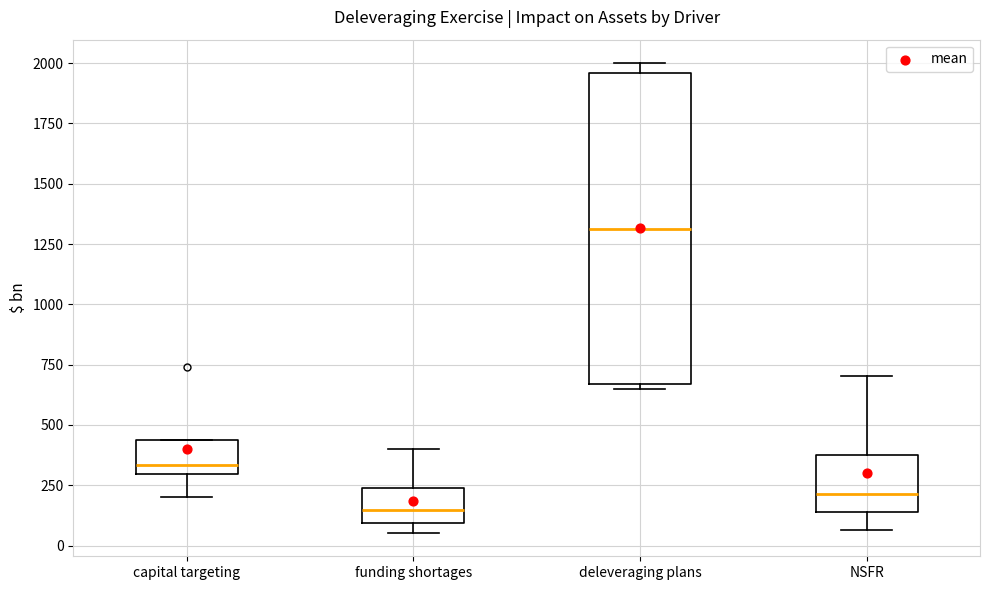

Which box is the tallest, from its lower edge to its upper edge?

deleveraging plans